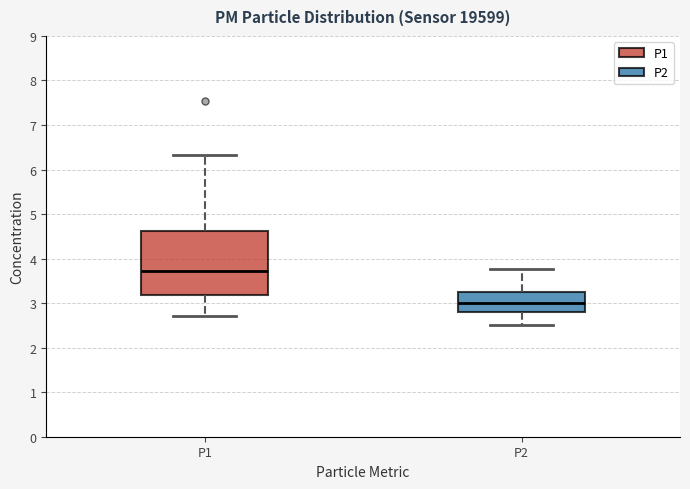

Which box's median line is the highest?

P1